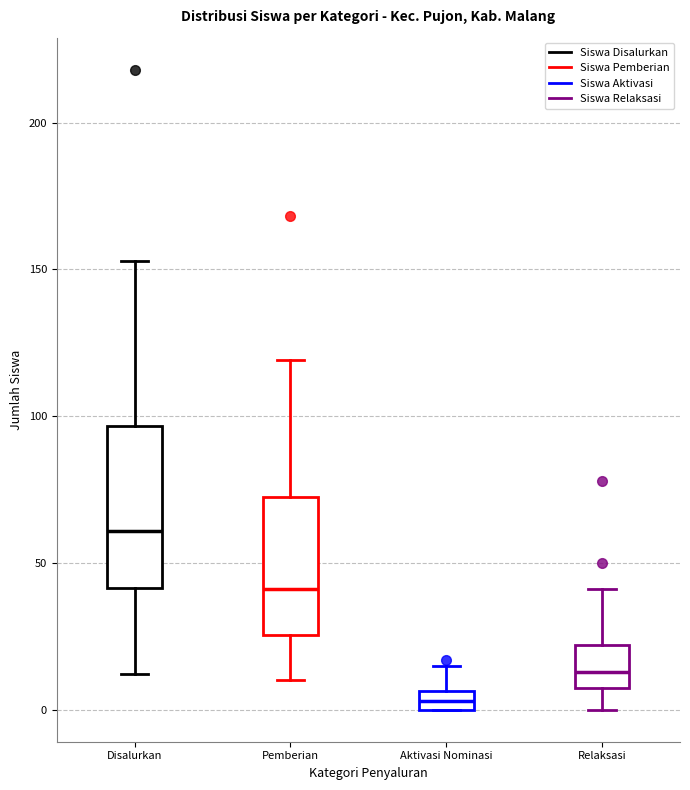

Which box's median line is the highest?

Disalurkan